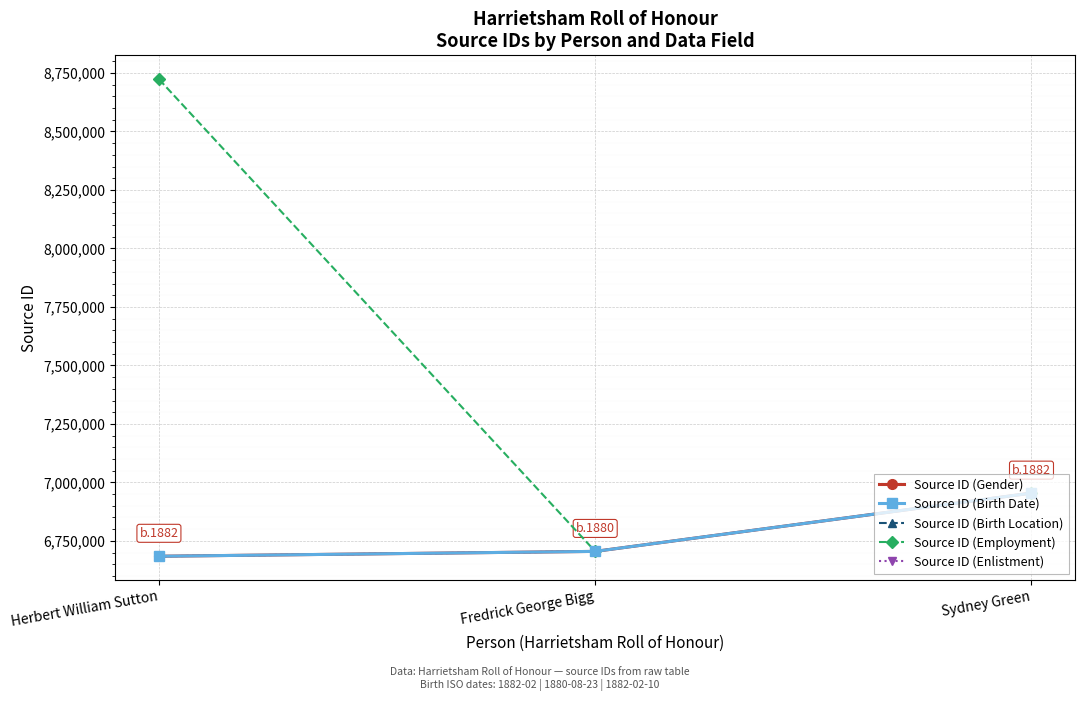

At how many categories does at least one series exceed 8355755?

1